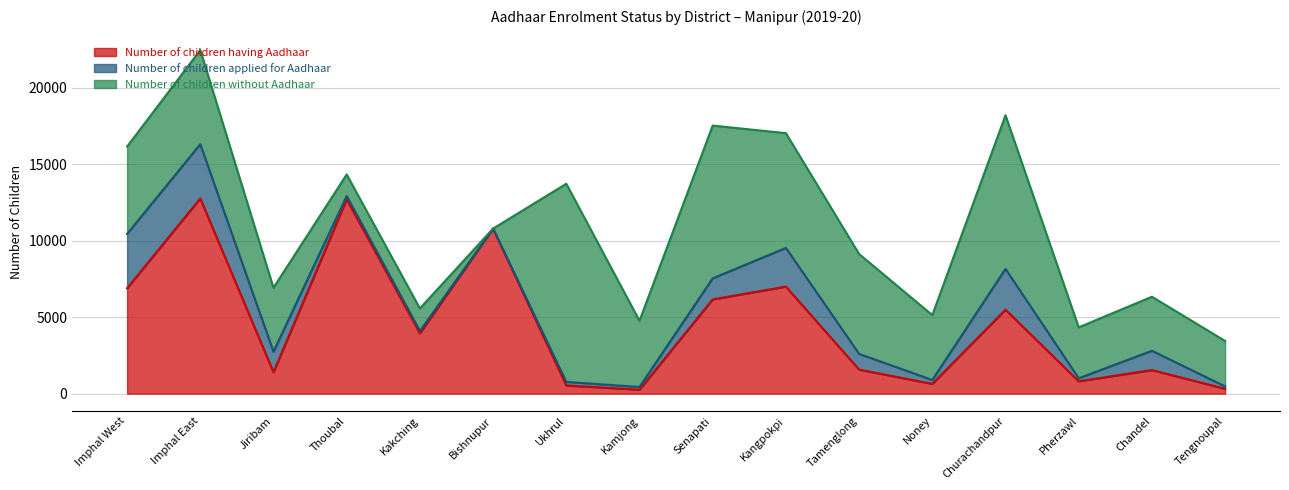

Reading left to right, extract all data points from this chart.

Number of children having Aadhaar: Imphal West=6892	Imphal East=12768	Jiribam=1400	Thoubal=12706	Kakching=3943	Bishnupur=10799	Ukhrul=534	Kamjong=255	Senapati=6164	Kangpokpi=7000	Tamenglong=1571	Noney=636	Churachandpur=5490	Pherzawl=805	Chandel=1539	Tengnoupal=315
Number of children applied for Aadhaar: Imphal West=3556	Imphal East=3549	Jiribam=1344	Thoubal=221	Kakching=154	Bishnupur=0	Ukhrul=231	Kamjong=179	Senapati=1378	Kangpokpi=2534	Tamenglong=1029	Noney=255	Churachandpur=2673	Pherzawl=197	Chandel=1264	Tengnoupal=158
Number of children without Aadhaar: Imphal West=5716	Imphal East=6163	Jiribam=4184	Thoubal=1413	Kakching=1476	Bishnupur=0	Ukhrul=12967	Kamjong=4334	Senapati=9995	Kangpokpi=7507	Tamenglong=6536	Noney=4245	Churachandpur=10049	Pherzawl=3334	Chandel=3535	Tengnoupal=2973